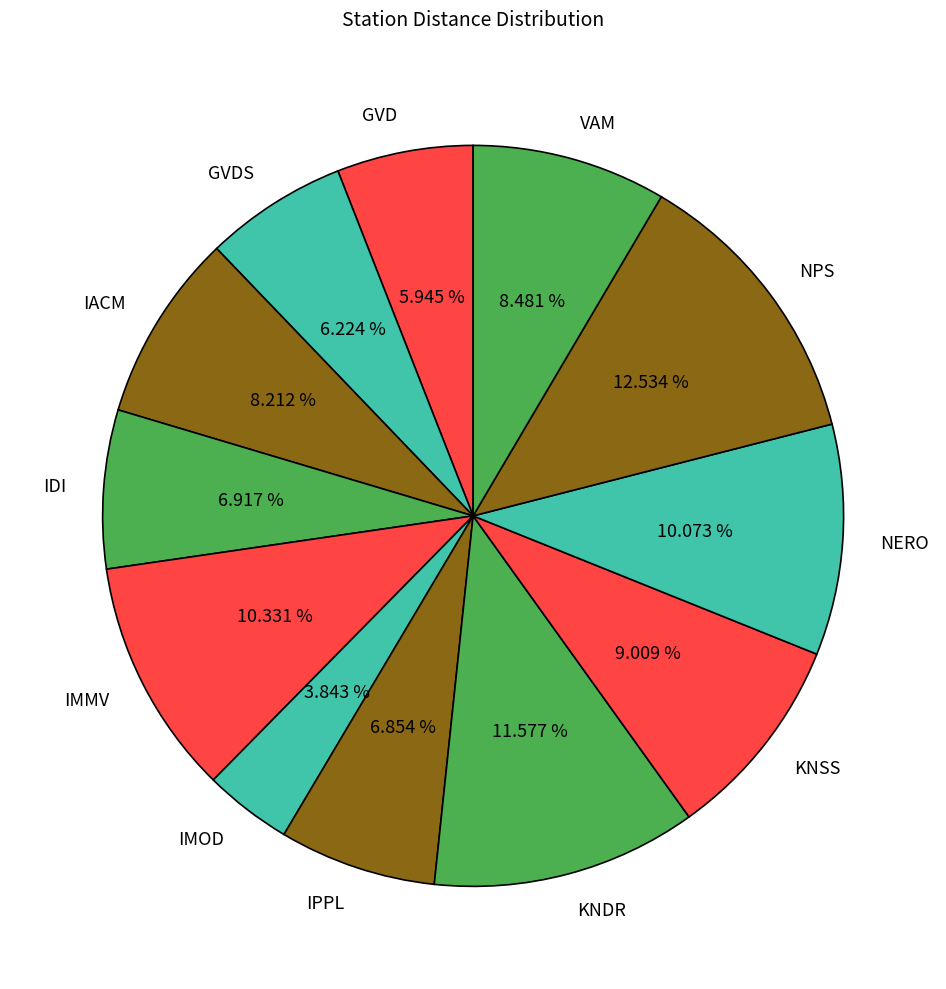

How many segments does this pie chart have?

12